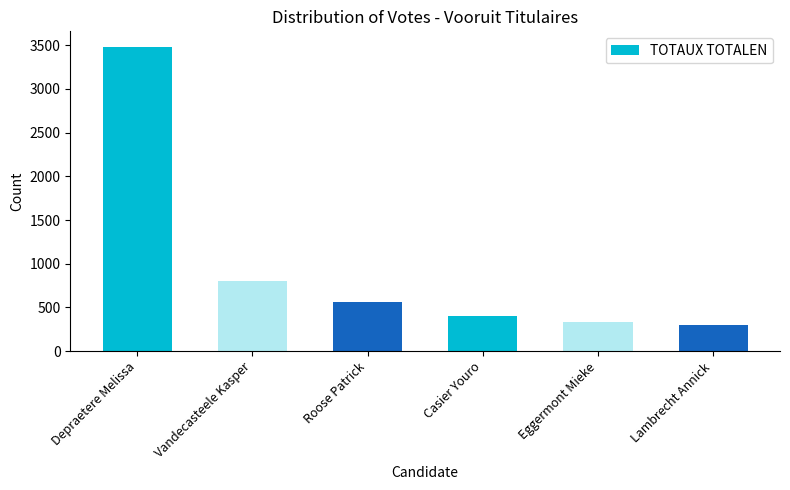

What is the difference between the maximum and minimum values?

3189